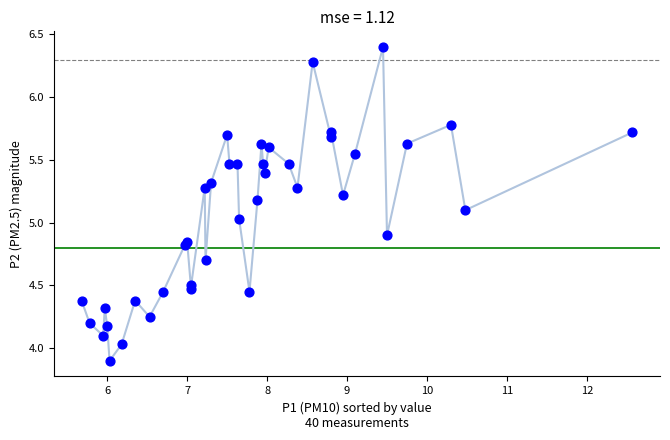

What is the range of Y values (max minus min)?

2.5